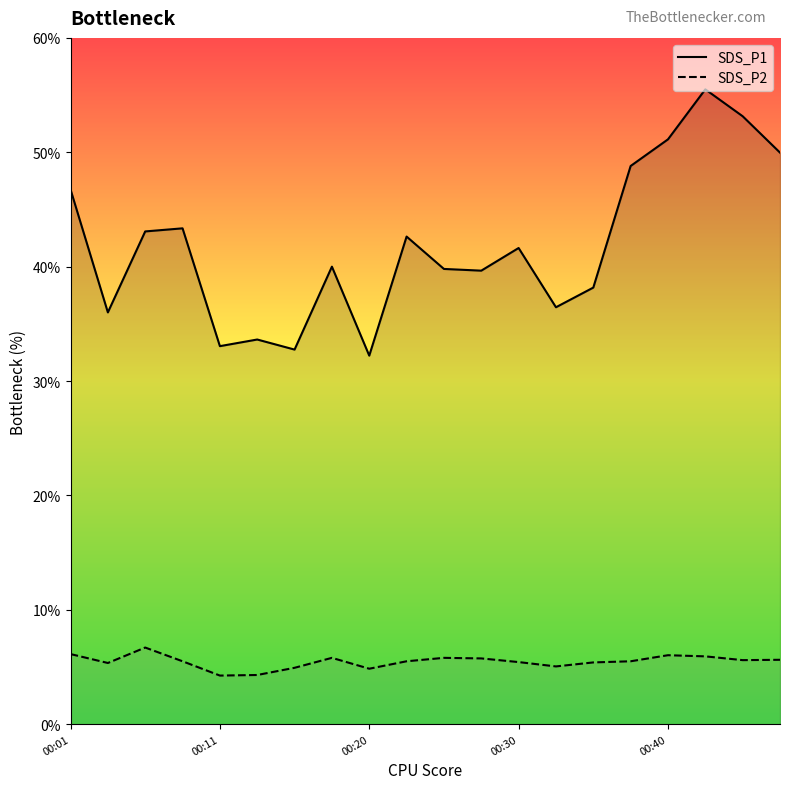

How many data points in SDS_P2 are less than 5?

4